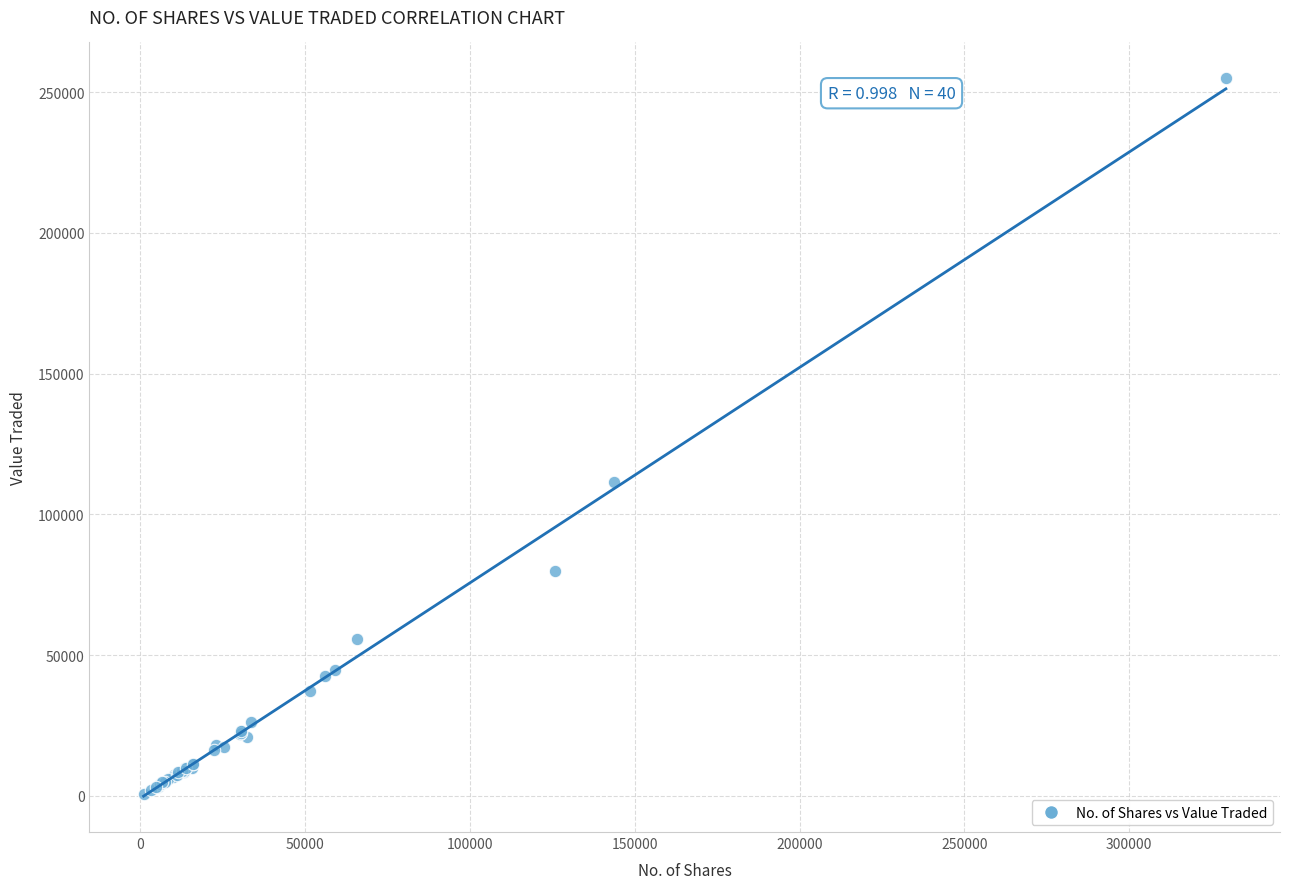

What Y value in the scatter plot is closest to 127819?

111467